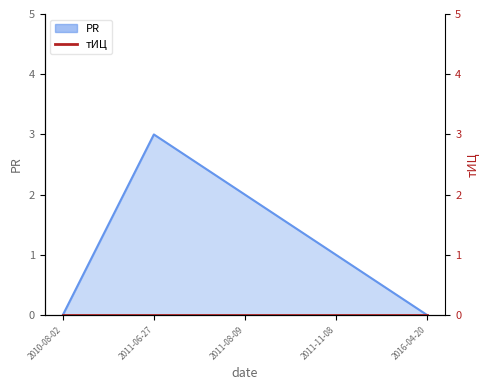

Reading left to right, what are all the values shown in this chart?

0	3	2	1	0